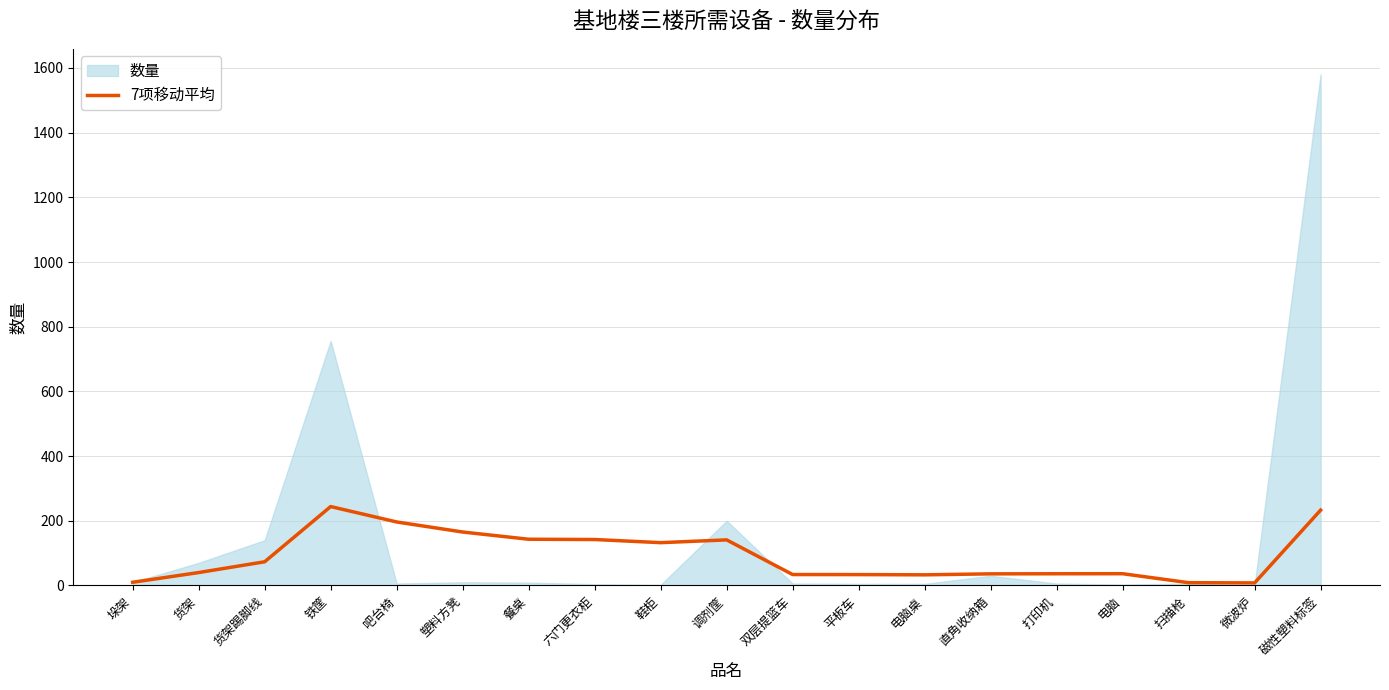

What is the highest value of the 7项移动平均 series?

244.0